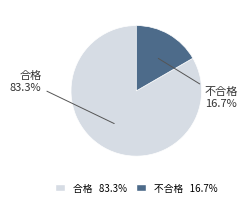

Count the number of slices in the pie.

2